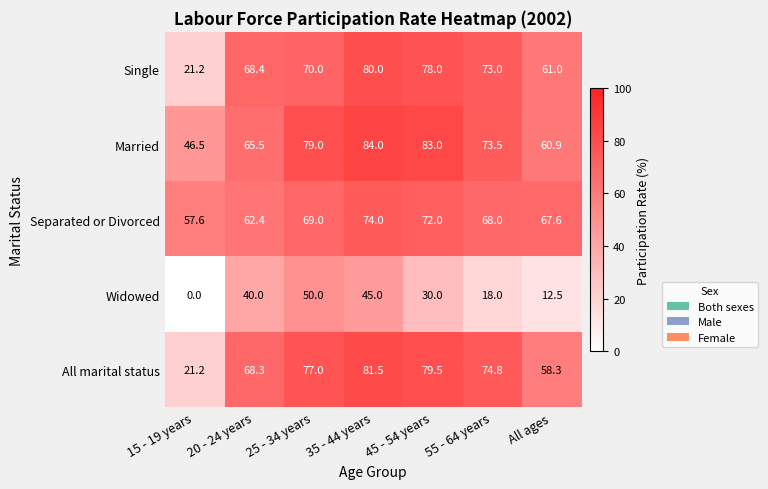

At how many categories does at least one series exceed 75?

3